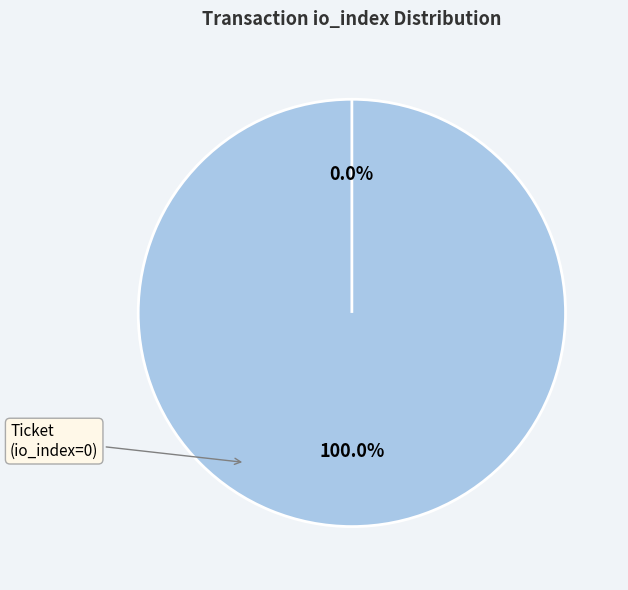

Does any single category account for the majority?

Yes